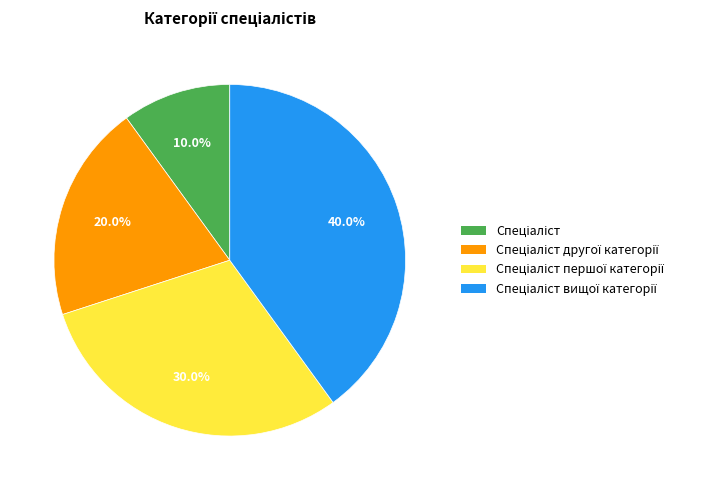

Does any single category account for the majority?

No